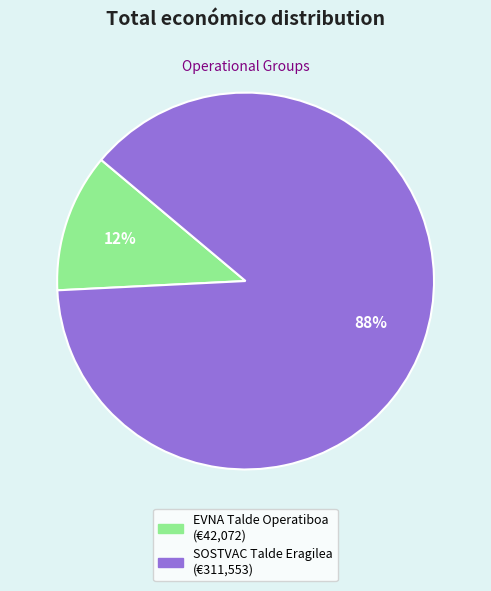

To the nearest percent, what portion does SOSTVAC Talde Eragilea represent?

88%